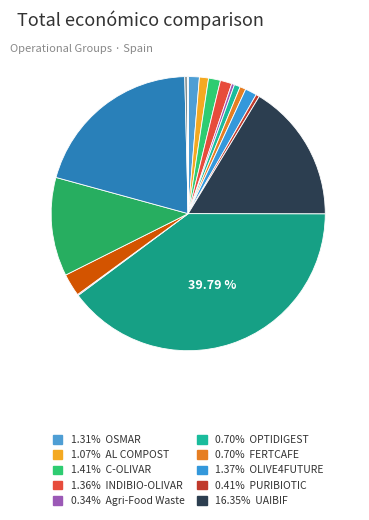

How many slices are in this pie chart?

18